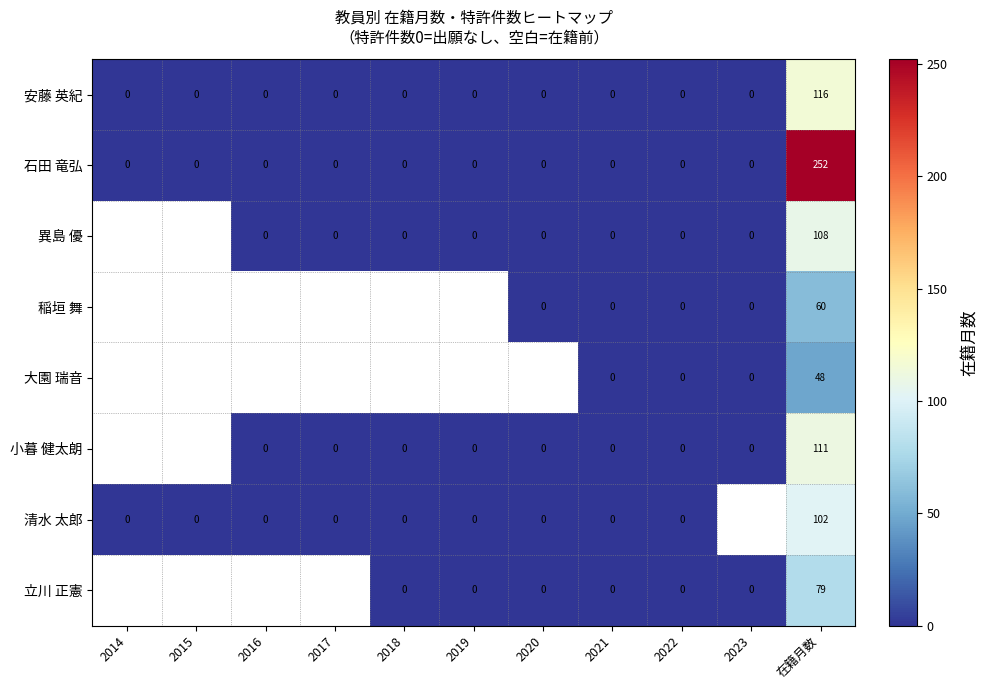

Between 2015 and 2018, which is larger?

2015